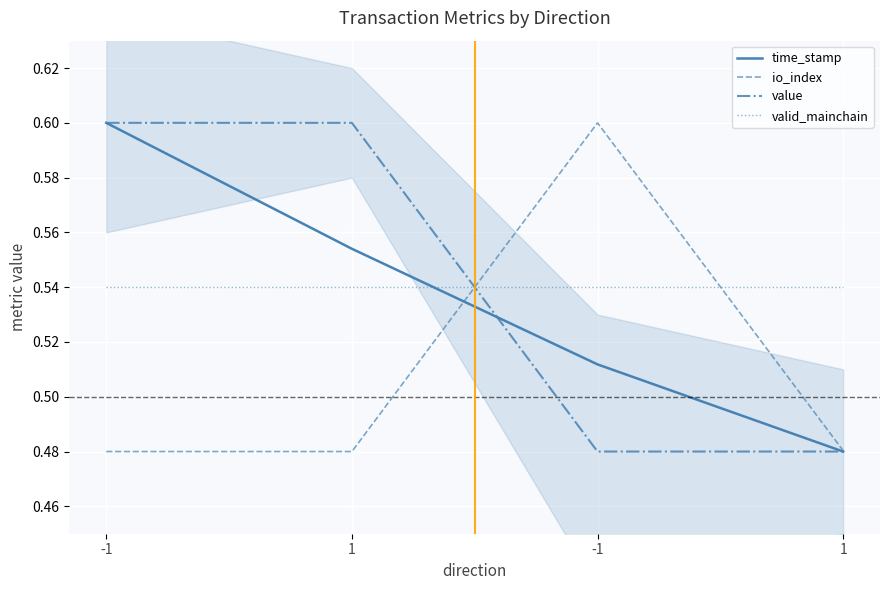

What is the spread (max minus min) of values at -1?

0.1